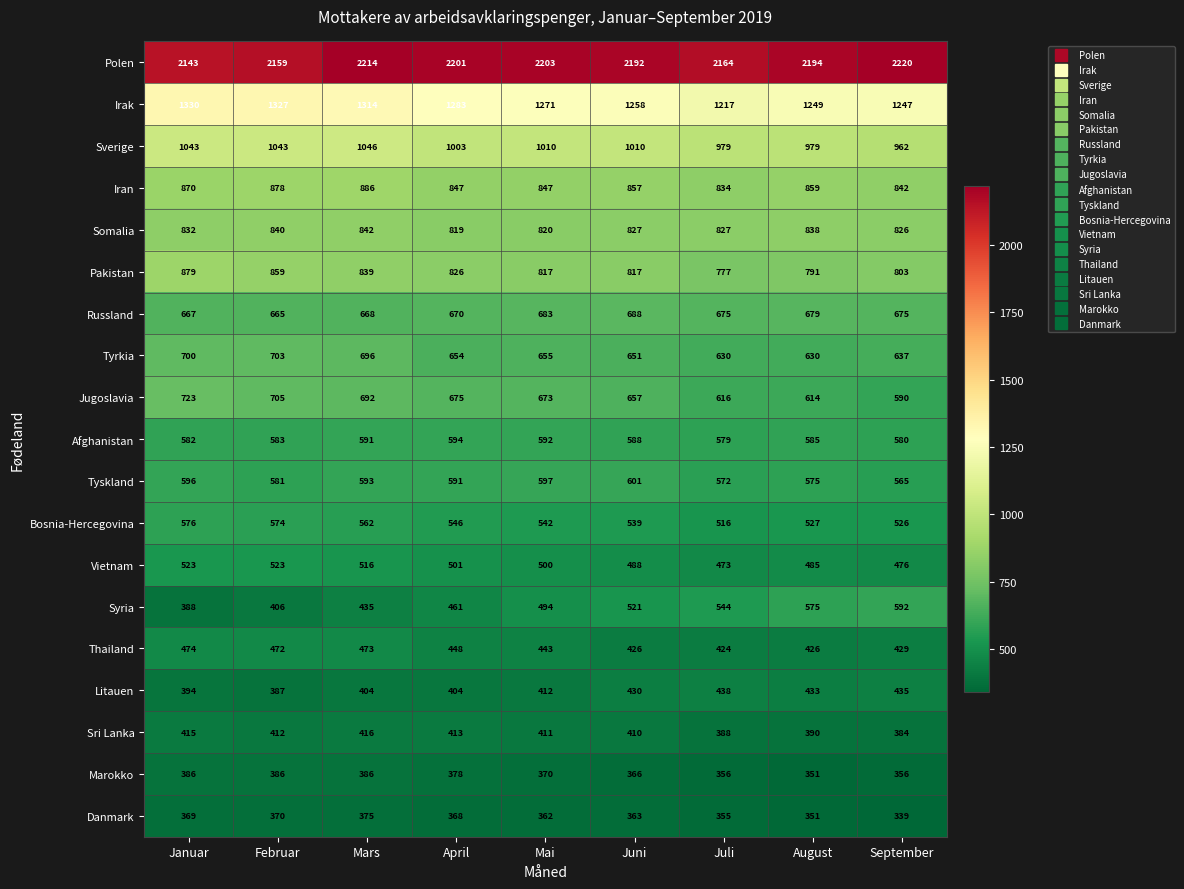

What is the average value of the Russland series?

674